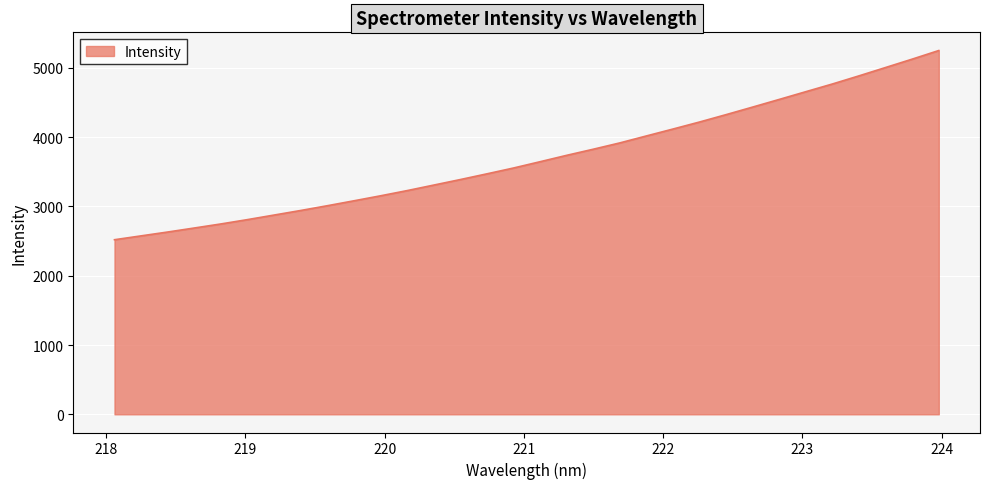

What is the maximum value shown in the chart?

5250.8